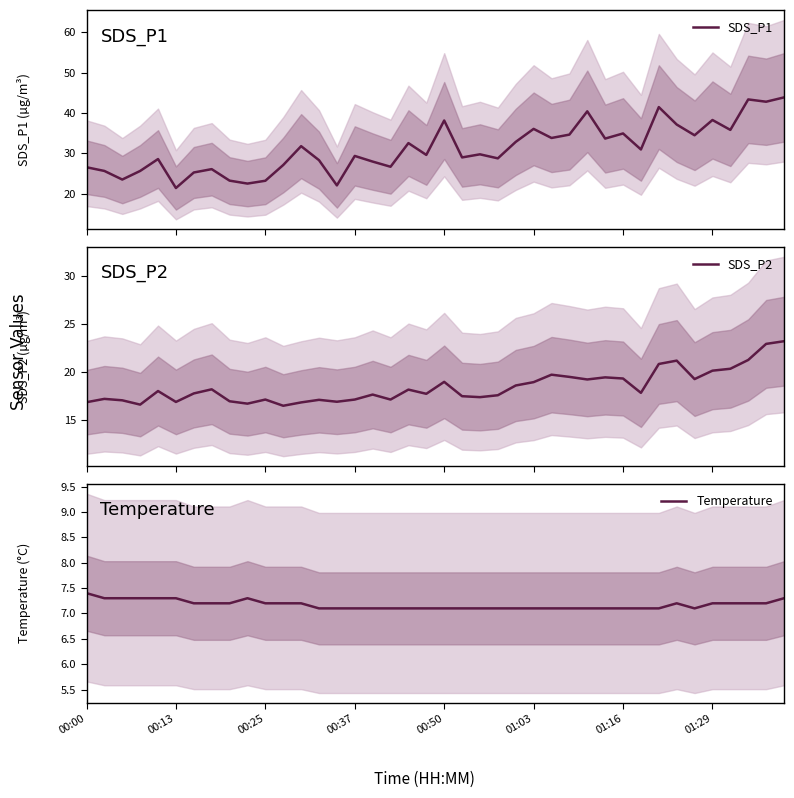

How many Temperature values are between 7 and 8?

40